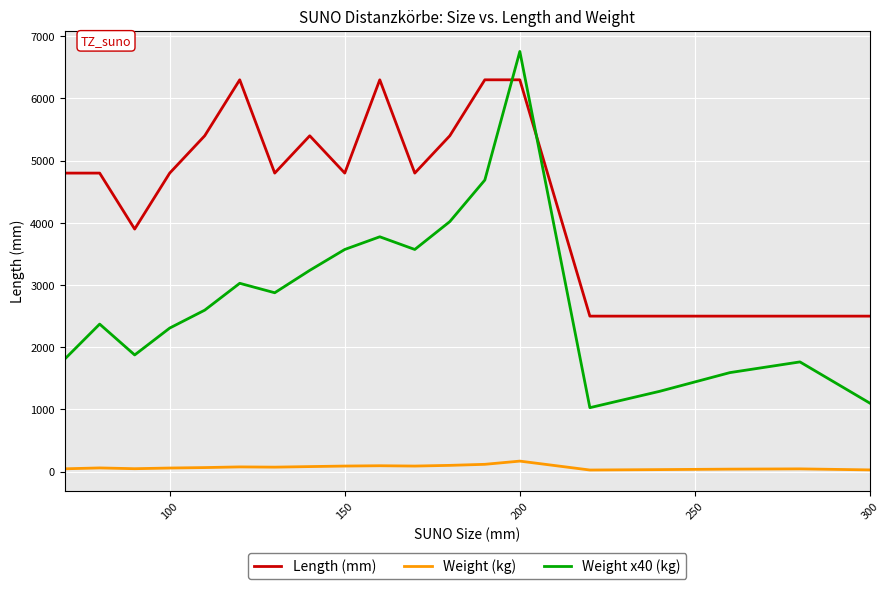

What is the sum of all Length (mm) values?

86600.0